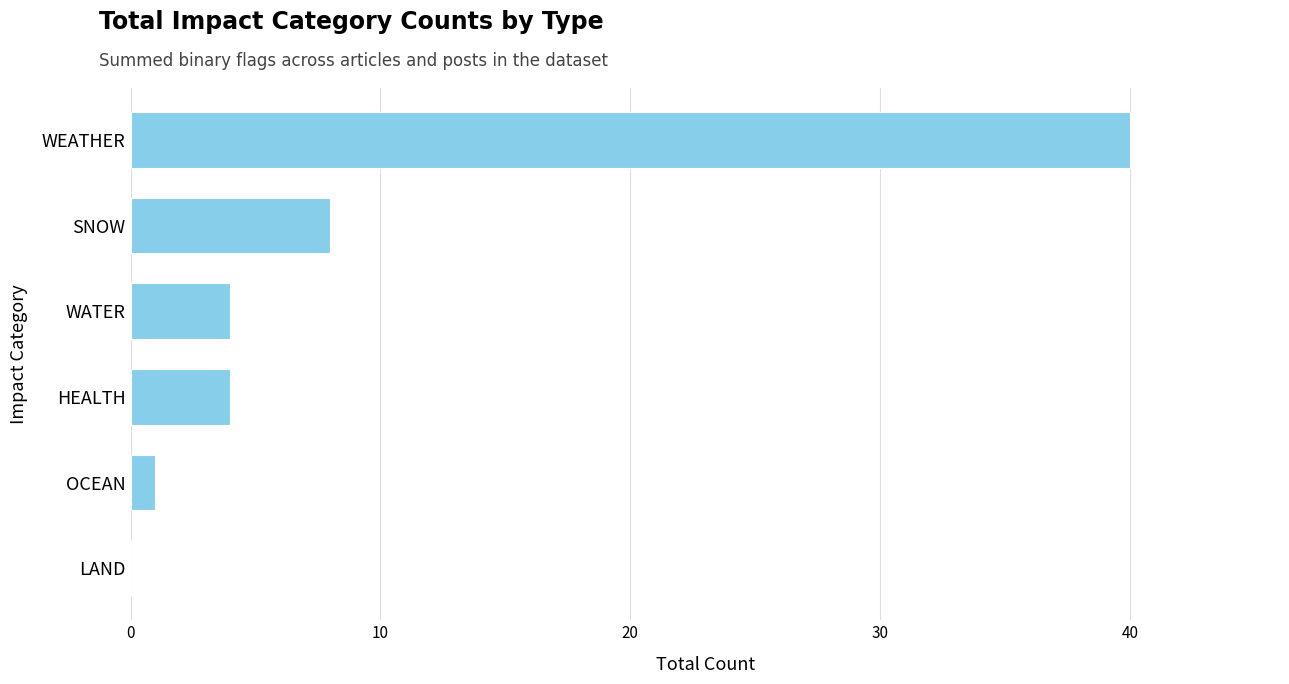

True or false: the data shows 12 at SNOW.

False